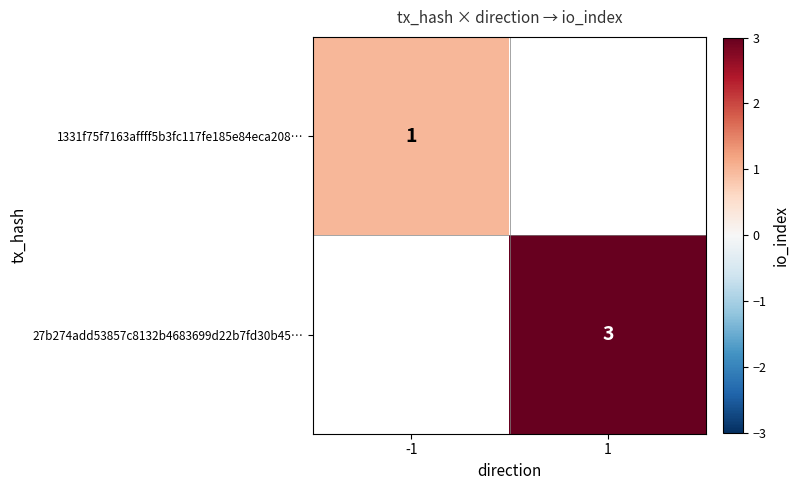

The value of 1331f75f7163affff5b3fc117fe185e84eca208… at -1 is 1. True or false?

True